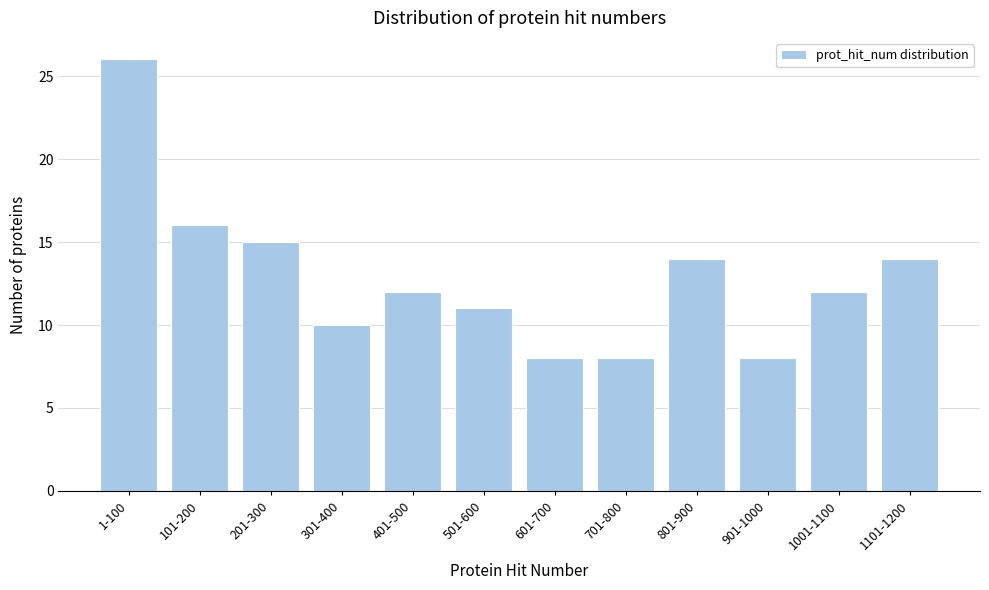

Reading left to right, extract all data points from this chart.

1-100=26	101-200=16	201-300=15	301-400=10	401-500=12	501-600=11	601-700=8	701-800=8	801-900=14	901-1000=8	1001-1100=12	1101-1200=14